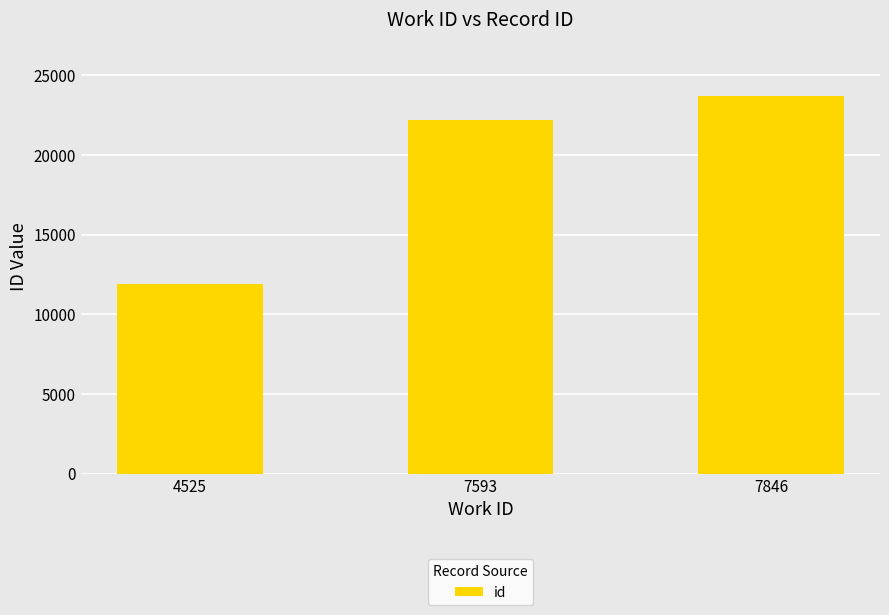

Reading right to left, transcribe all the data shown in this chart.

7846=23681	7593=22220	4525=11899